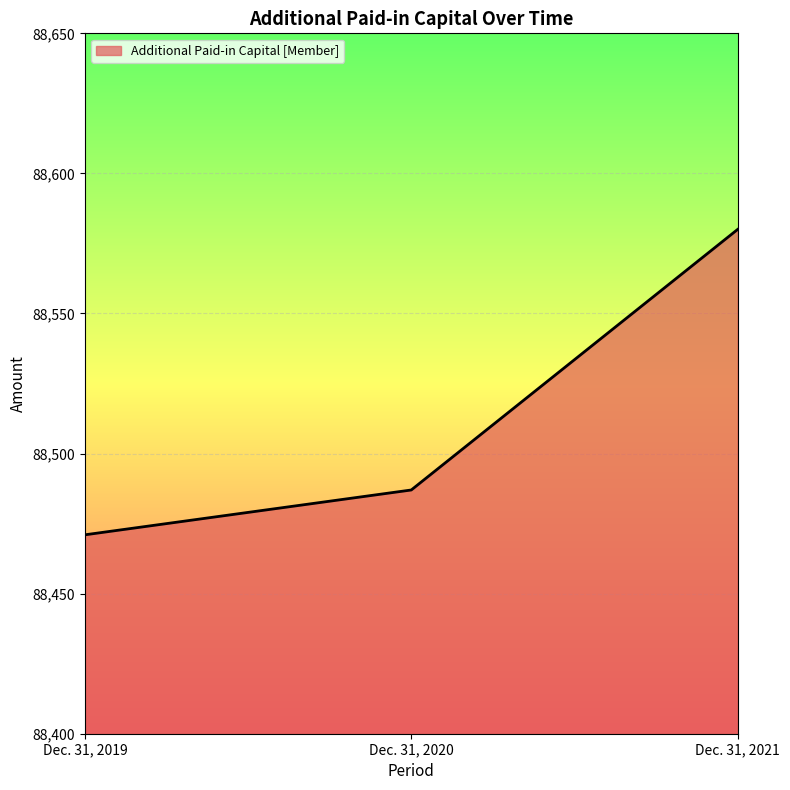

List the labels in order of value, largest first.

Dec. 31, 2021, Dec. 31, 2020, Dec. 31, 2019